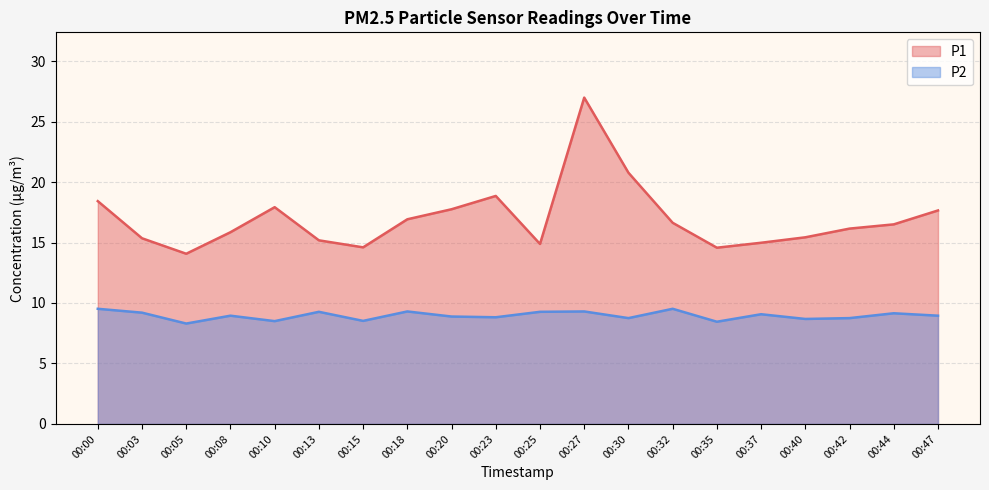

What is the value of the P2 point at the 16th from the left?

9.1